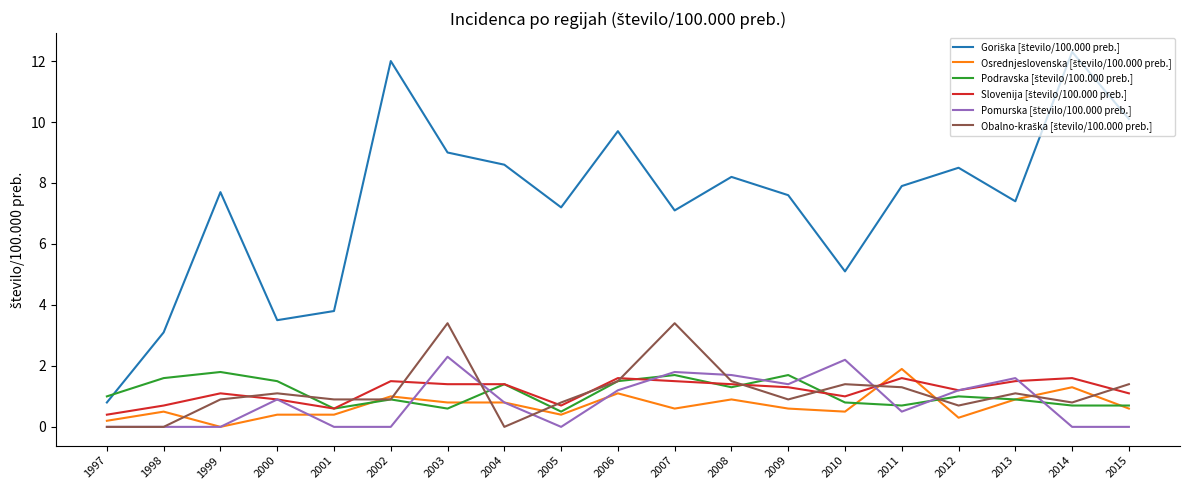

What is the difference between the highest and lowest values at 1998?

3.1